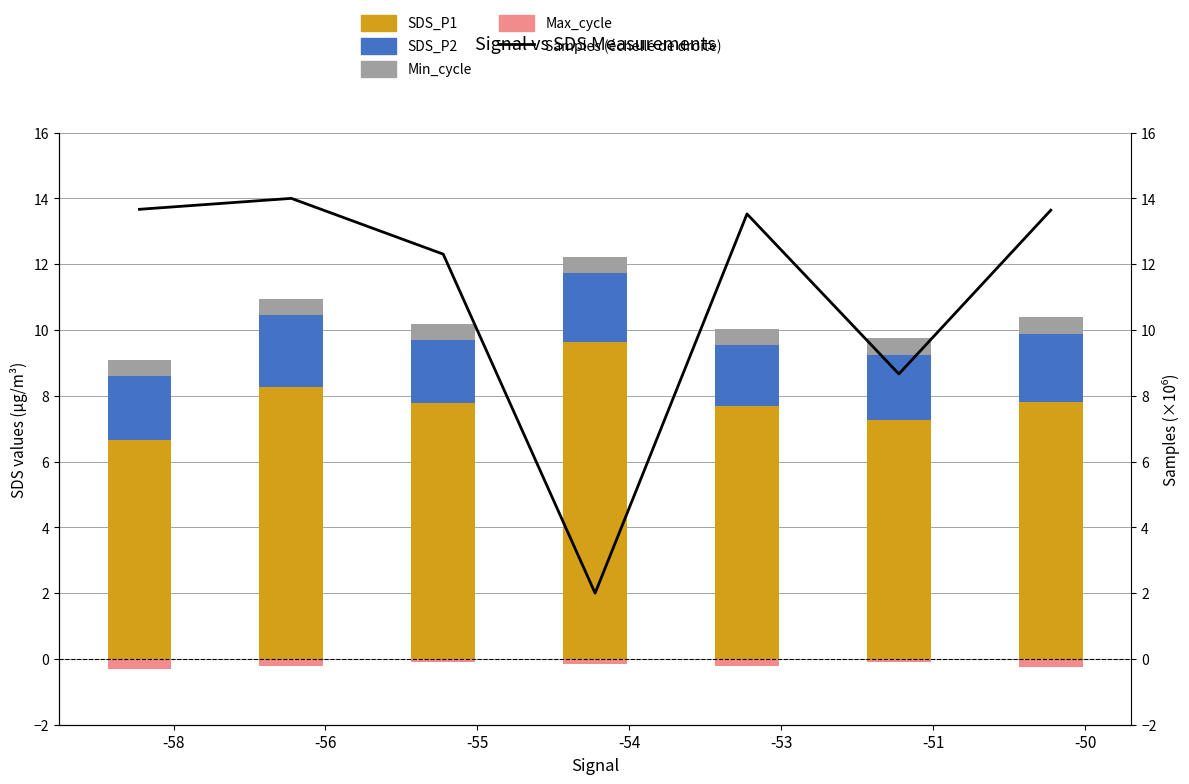

What is the highest value of the SDS_P2 series?

2.2